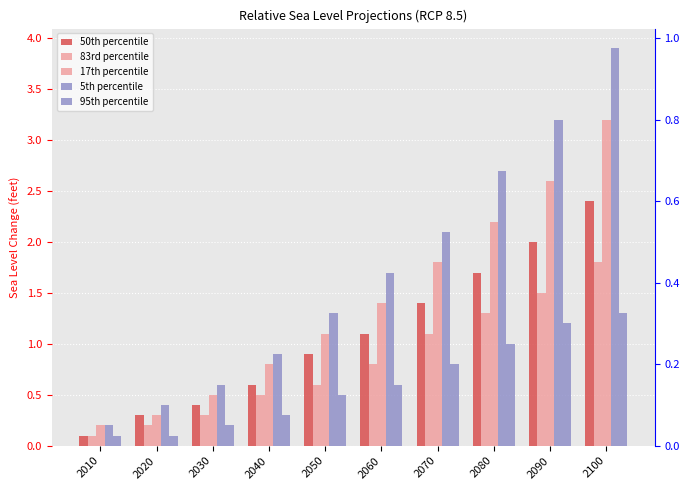

True or false: 83rd percentile has a value of 0.2 at 2010.

False